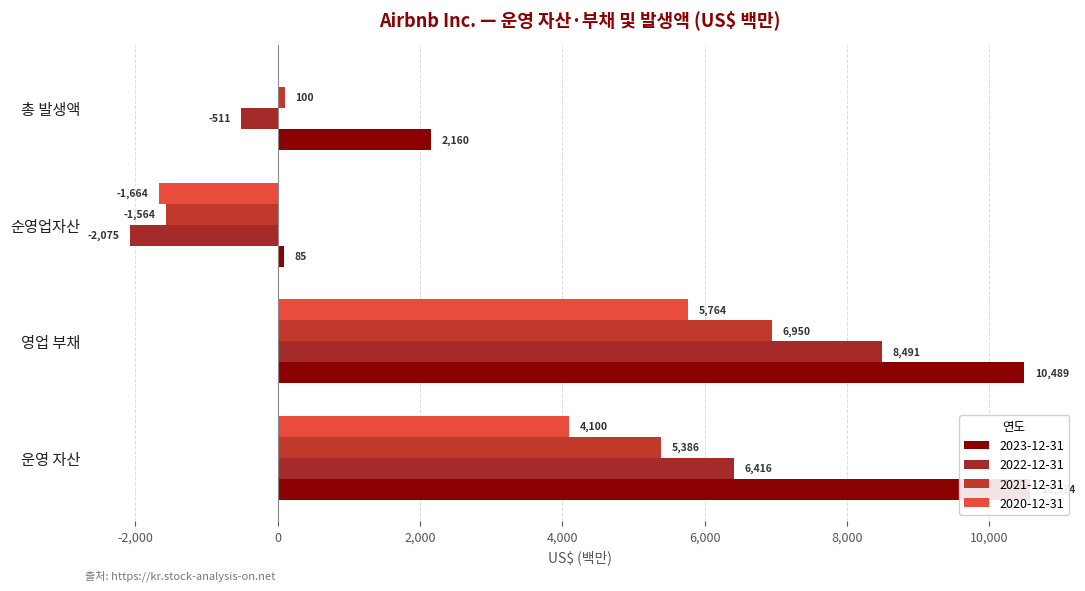

How many distinct data groups are displayed?

4